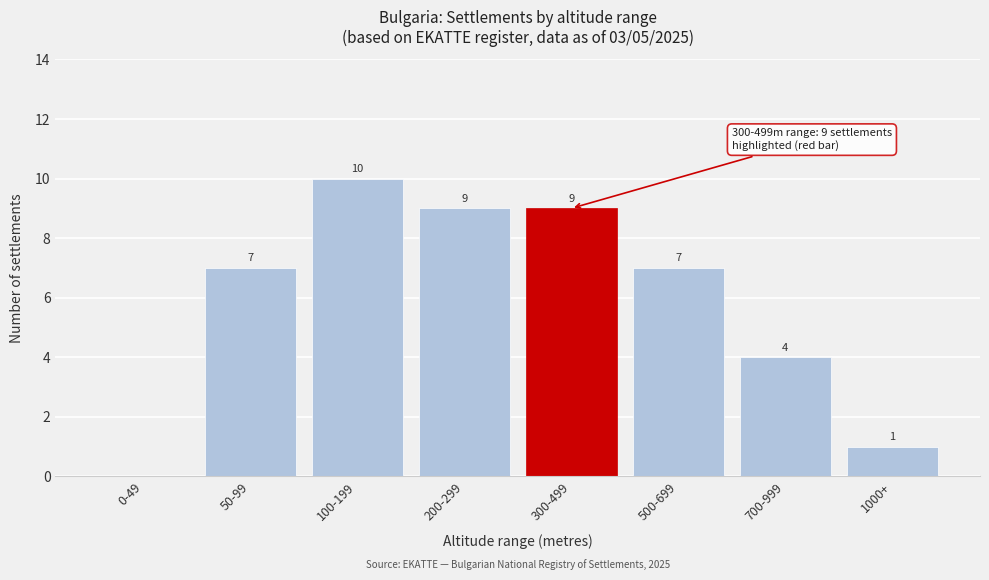

Reading left to right, what are all the values shown in this chart?

0-49=0	50-99=7	100-199=10	200-299=9	300-499=9	500-699=7	700-999=4	1000+=1